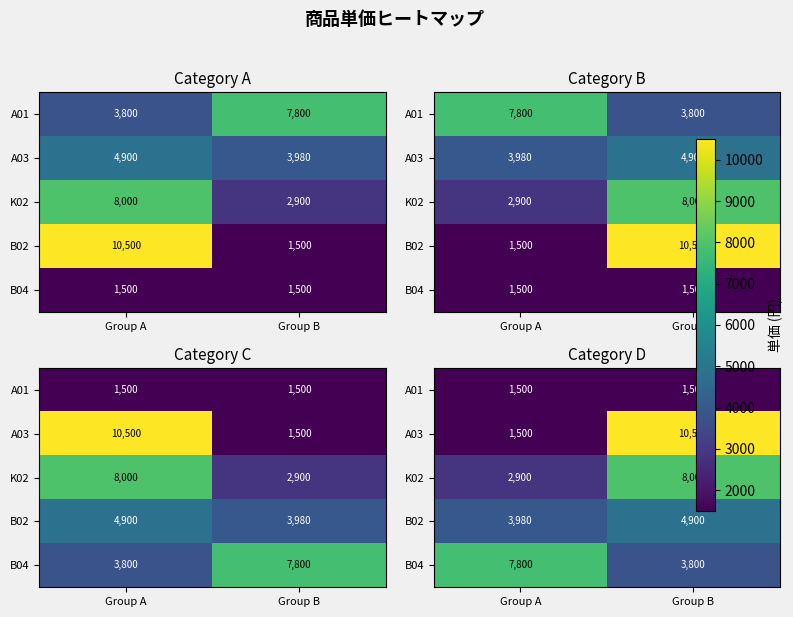

What value does the K02 series have at Group A?

2900